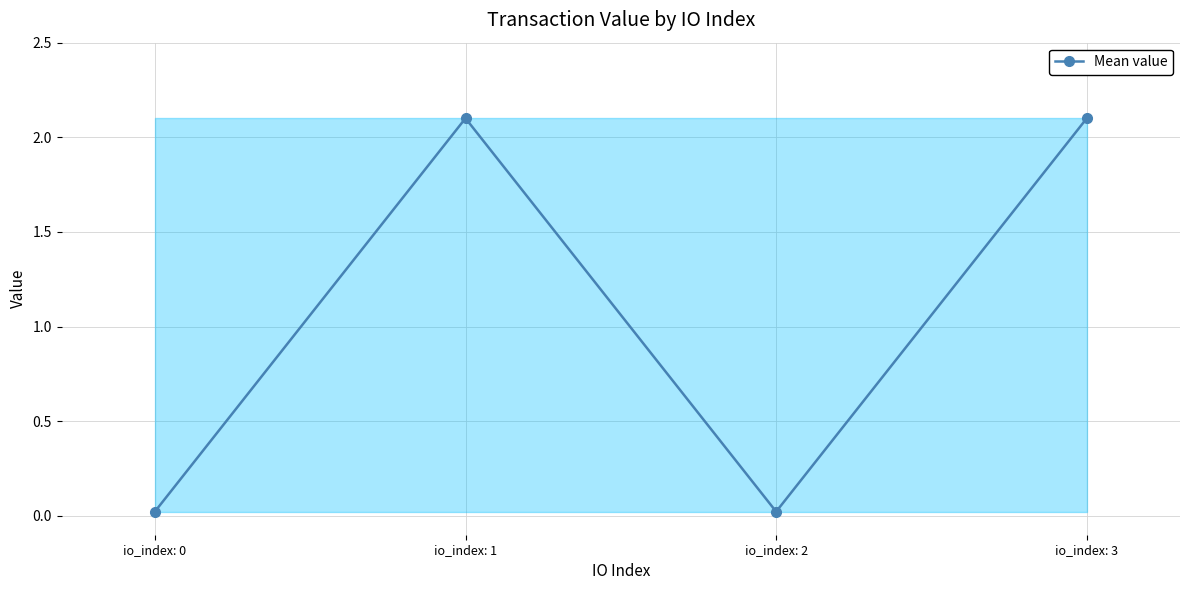

What is the difference between the maximum and second lowest values?

2.1